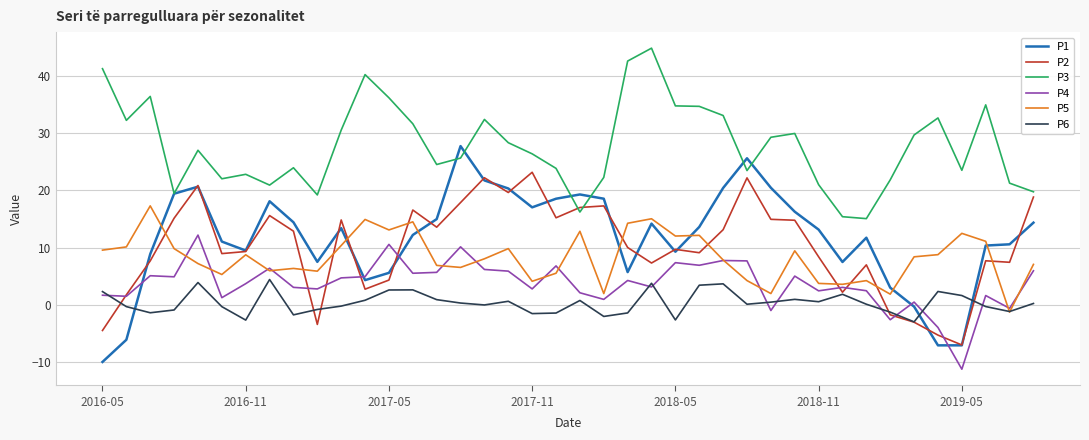

Rank the series by their maximum value, from lowest to highest.

P6, P4, P5, P2, P1, P3